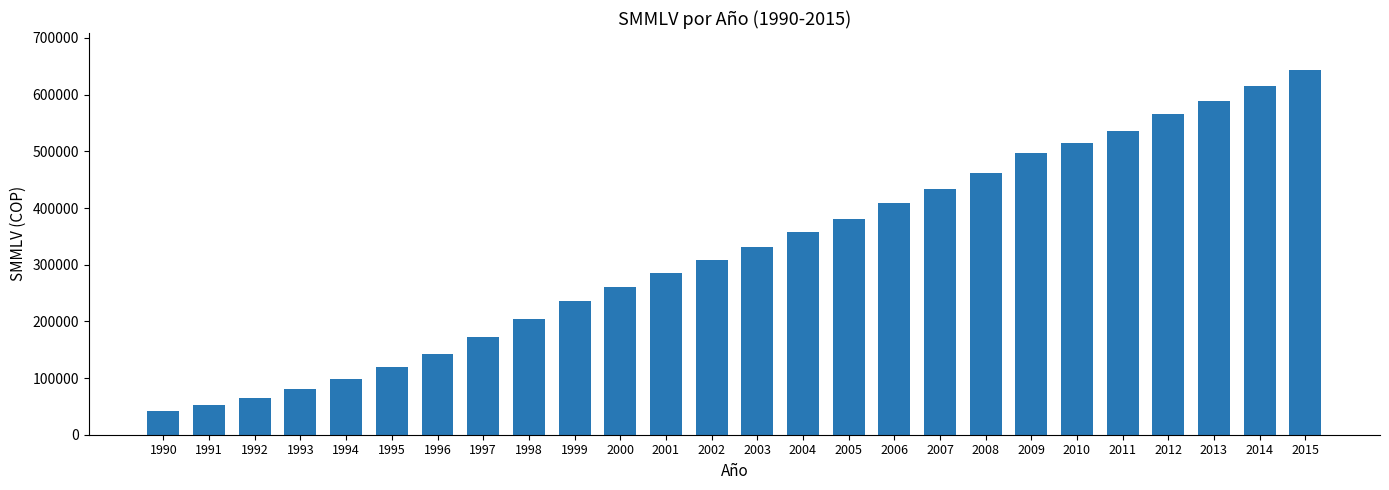

Is it true that the value at 2006 is 408000.0?

True